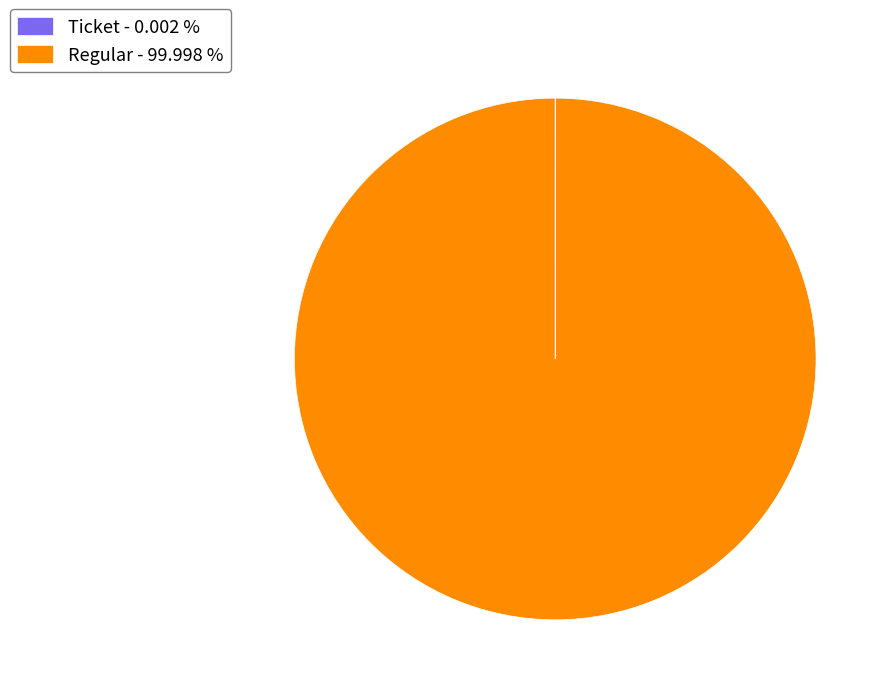

What is the largest slice in the pie chart?

Regular - 99.998 %